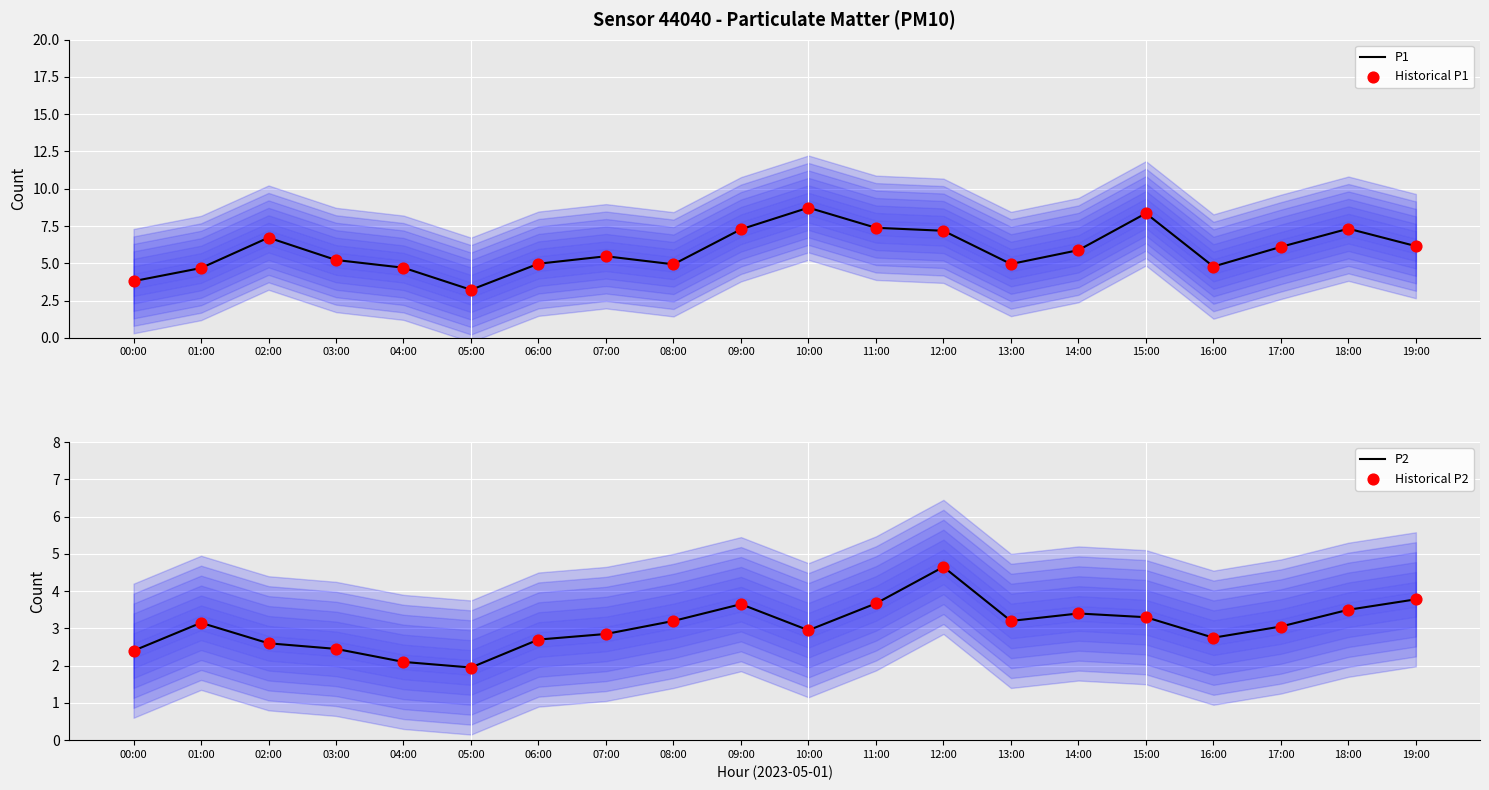

Which series has the widest spread of Y values?

P1